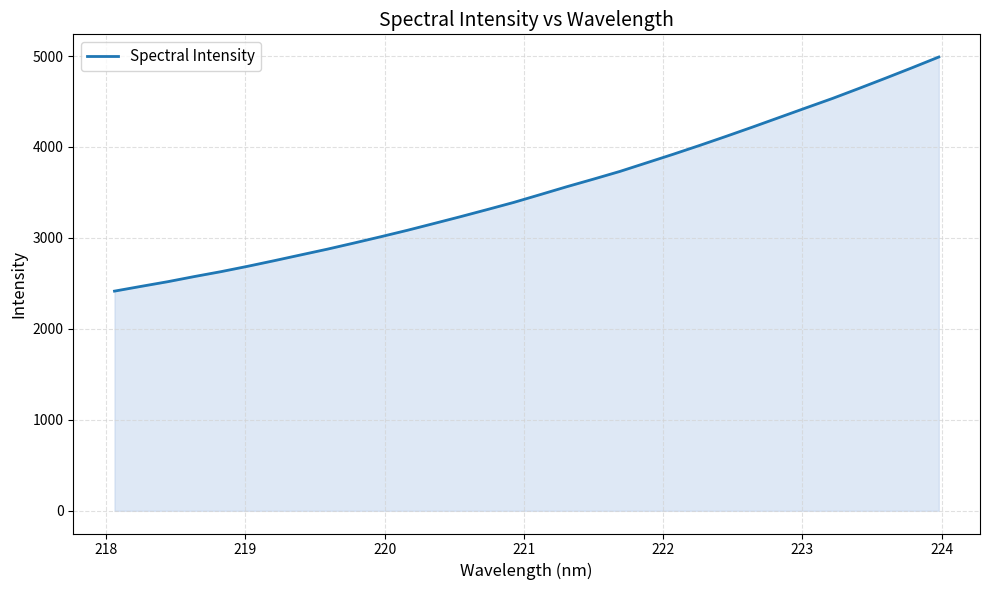

What is the minimum value shown in the chart?

2415.2